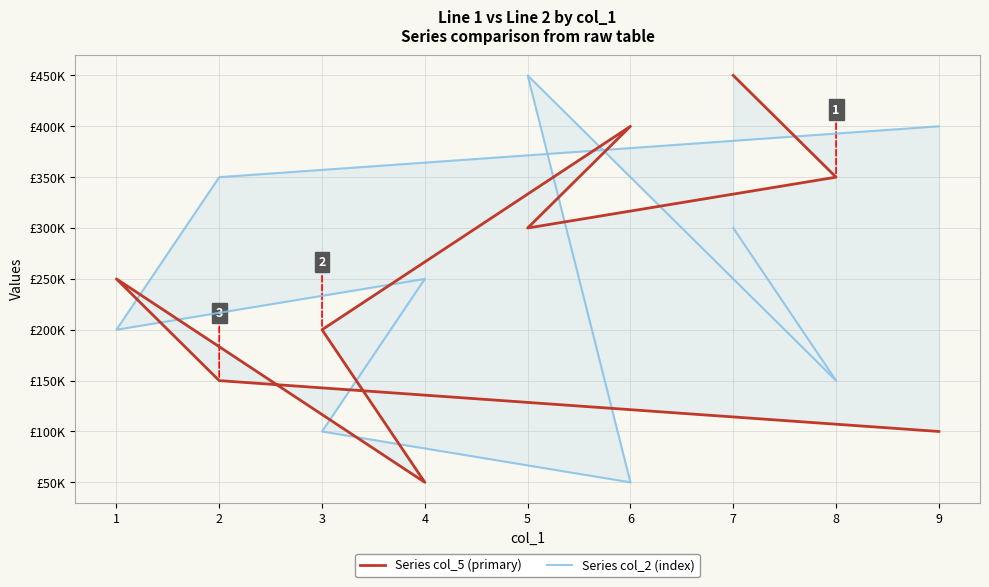

What are all the series names shown in the legend?

Series col_5 (primary), Series col_2 (index)